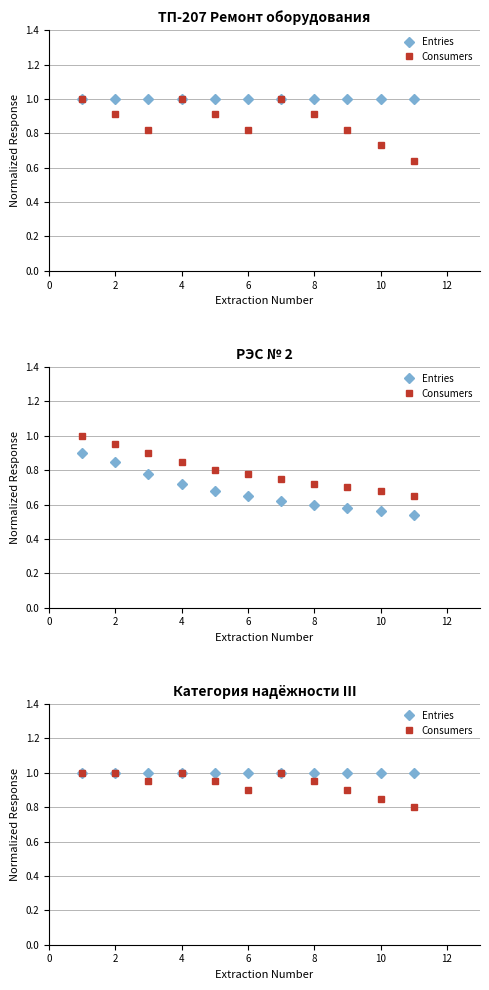

What is the value of the Entries point at the 1st from the left?

1.0